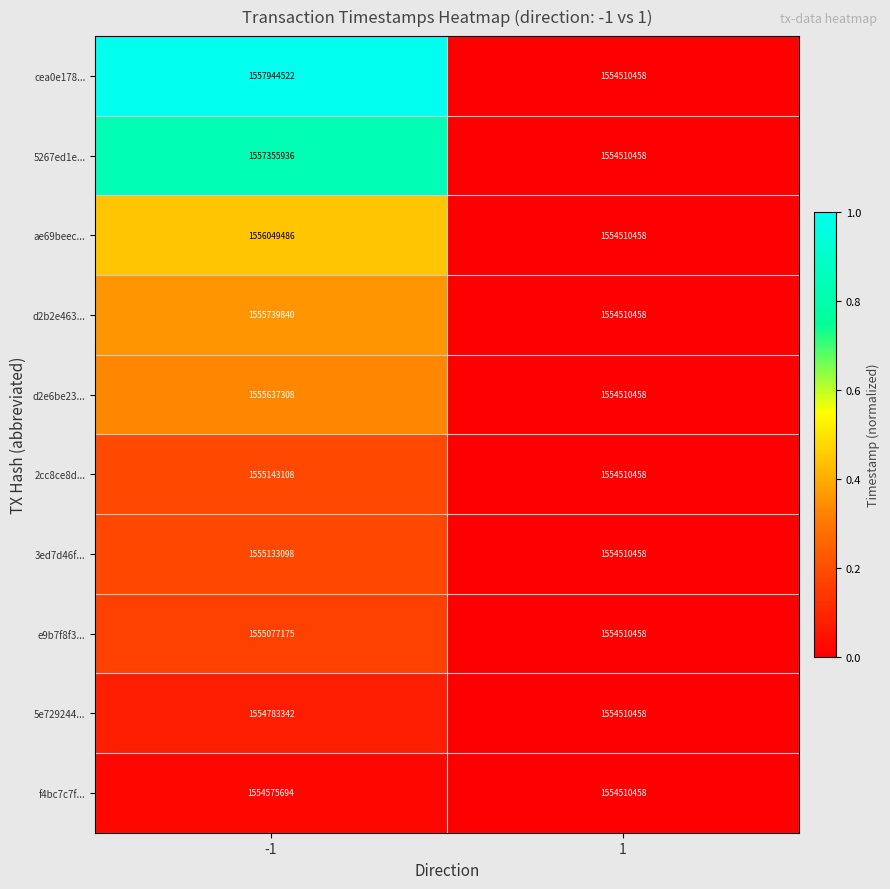

Between -1 and 1, which series saw the biggest shift?

cea0e178...